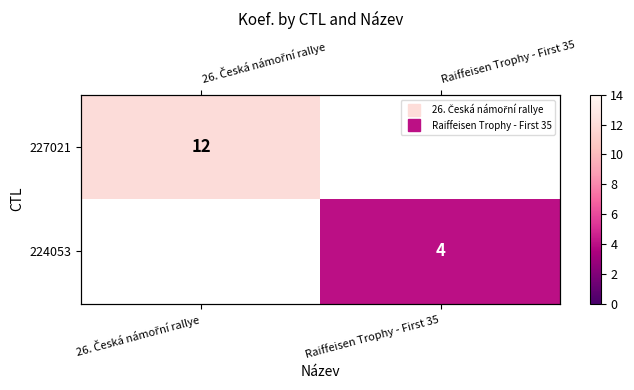

Count the number of data series in this chart.

2